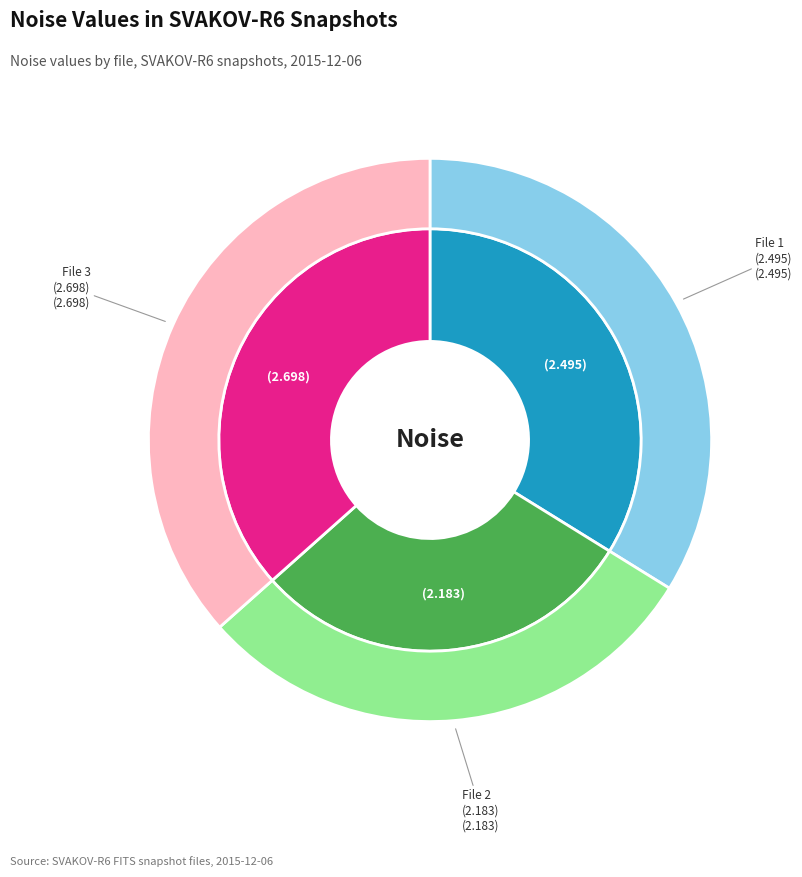

How much of the chart is everything except 20151206095908480_SVAKOV-R6_snap.fits?

63.4%